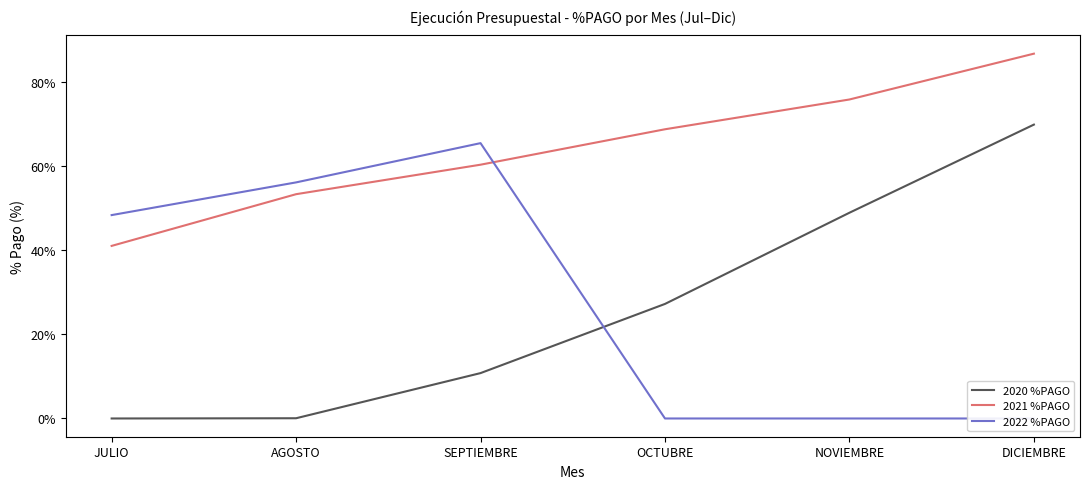

What is the label of the 3rd point from the left?

SEPTIEMBRE